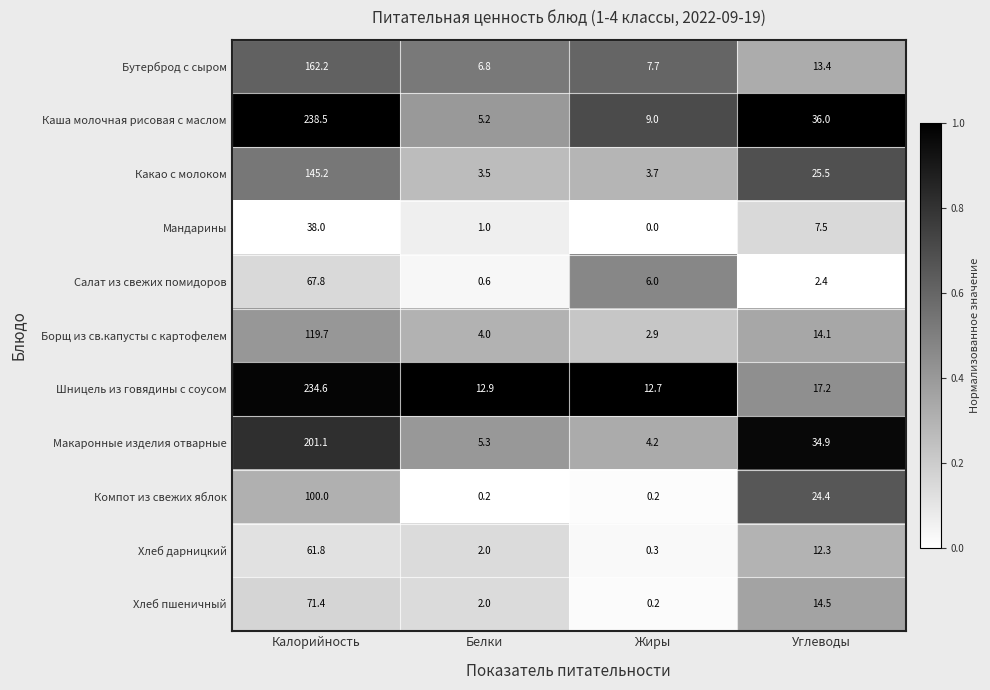

How many data points does each series have?

4